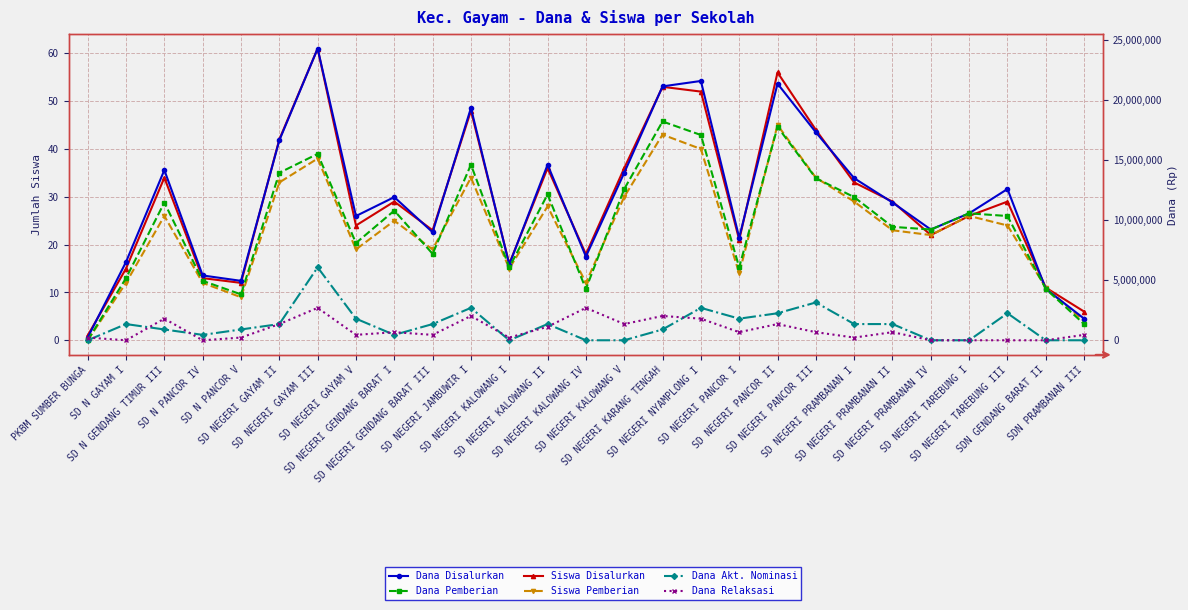

What is the difference between the Siswa Pemberian values at SD NEGERI GAYAM II and SD NEGERI KALOWANG I?

18